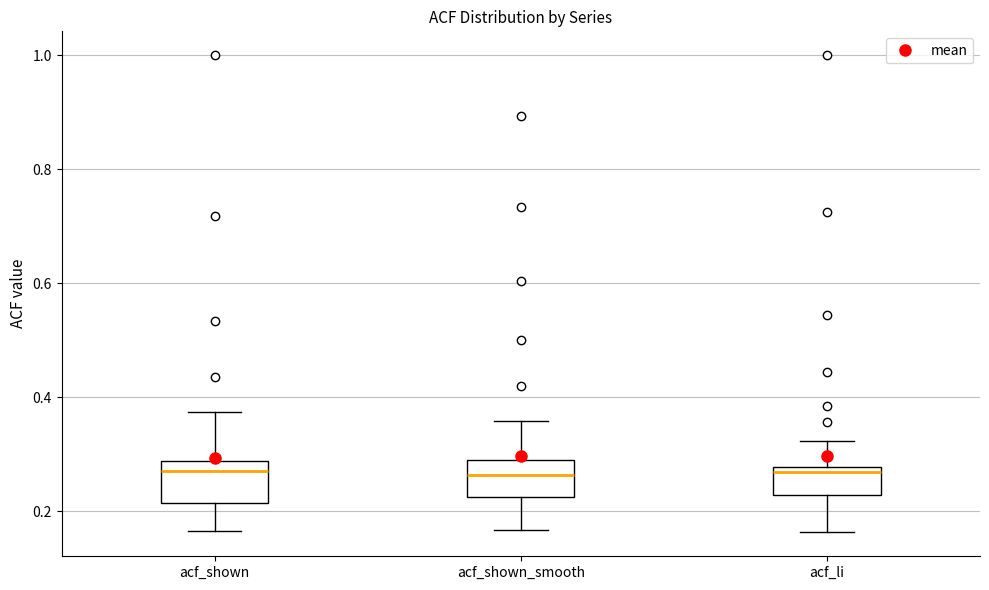

Reading left to right, transcribe this box plot: for each box, give where its median line is, the range the box spans, and where its two whiskers end, as read against the y-axis. The values are not printed on the chart, so give them approximately, as read against the axis.

acf_shown: median 0.28 (just below the box's upper edge), box 0.22 to 0.28, whiskers 0.16 to 0.38
acf_shown_smooth: median 0.26, box 0.22 to 0.30, whiskers 0.16 to 0.36
acf_li: median 0.26, box 0.22 to 0.28, whiskers 0.16 to 0.32